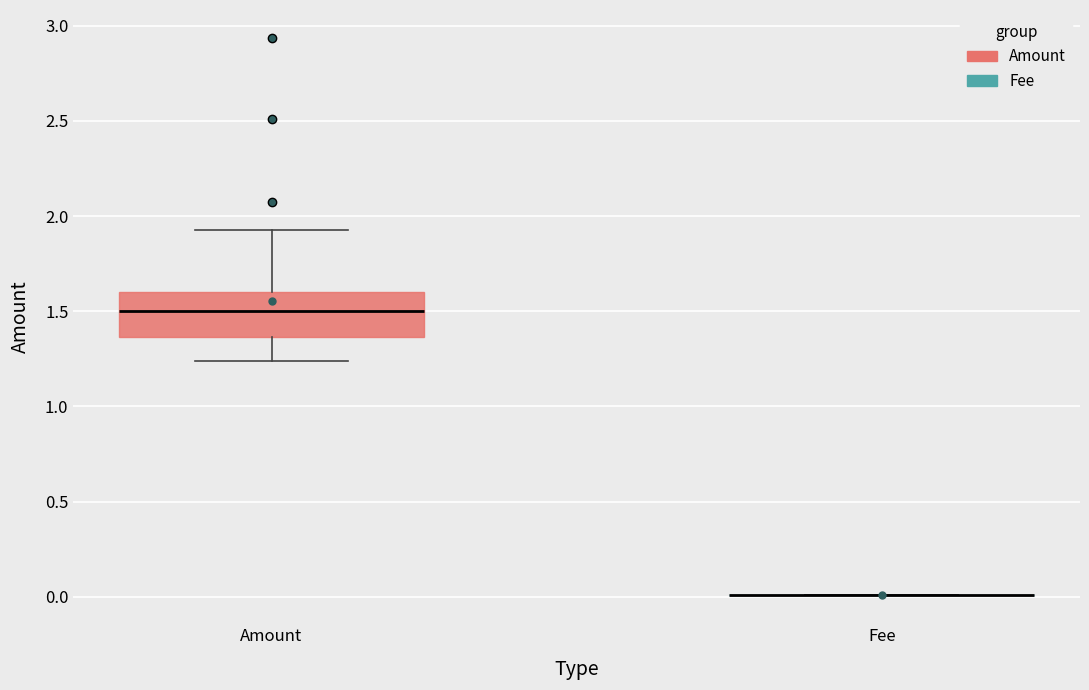

Where does the upper whisker of the box for Amount end on the y-axis? The values are not printed on the chart, so give them approximately, as read against the axis.

1.95